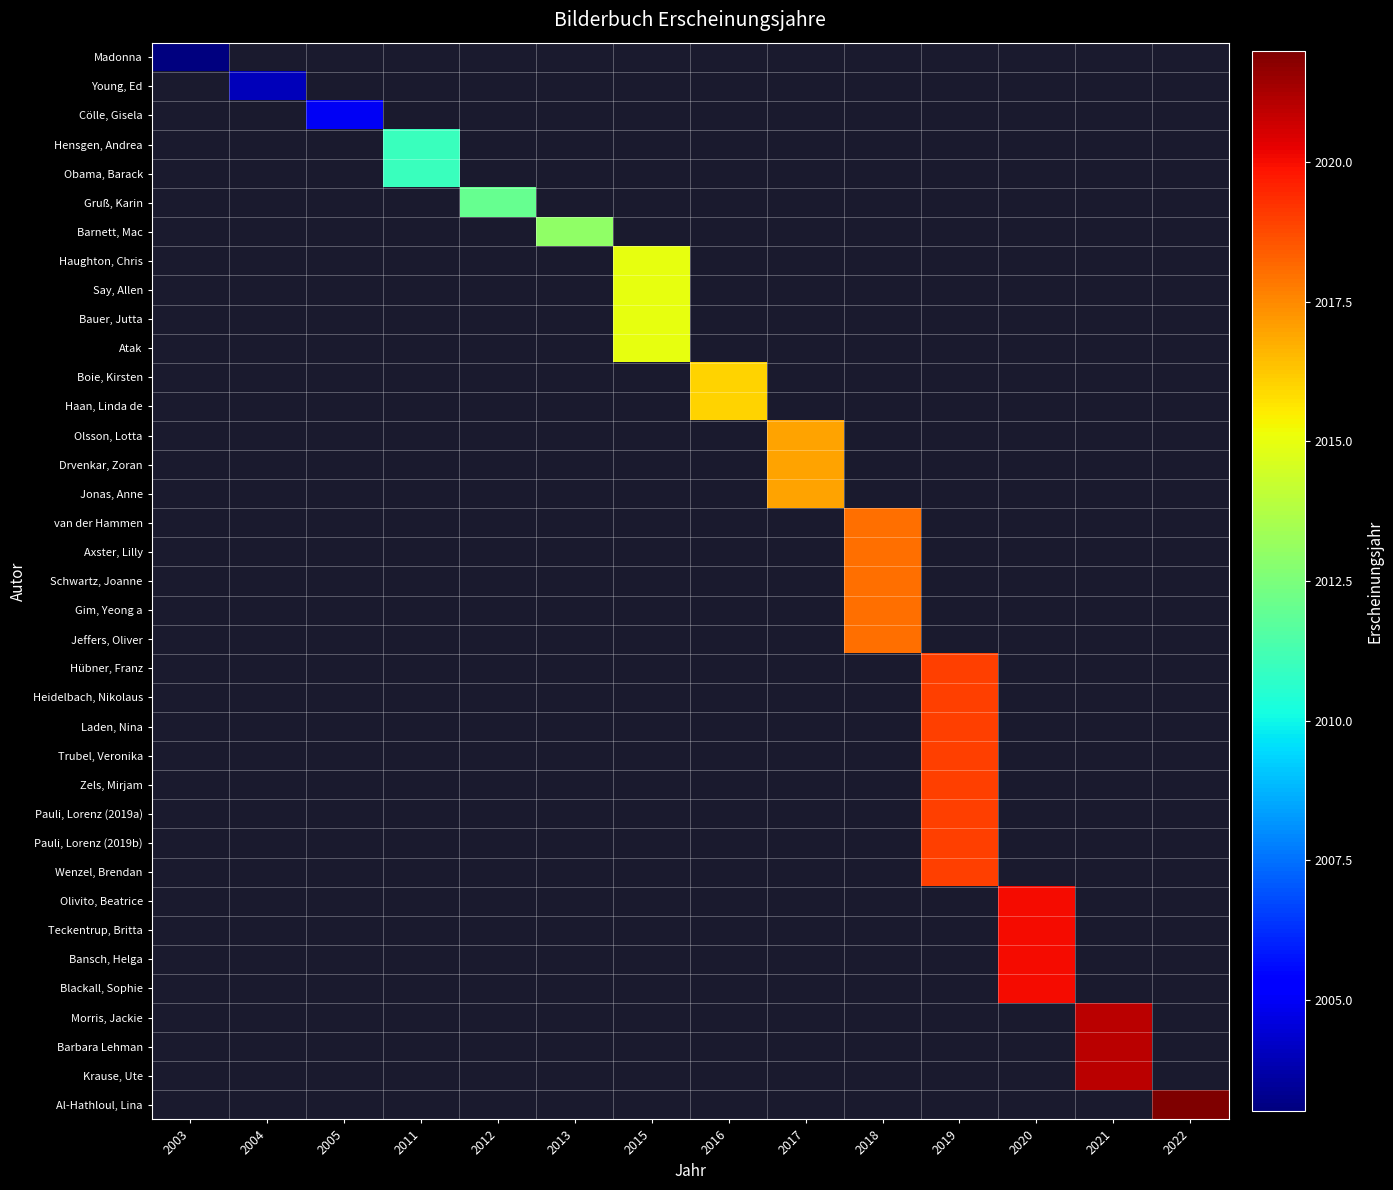

What is the maximum value shown in the chart?

2022.0